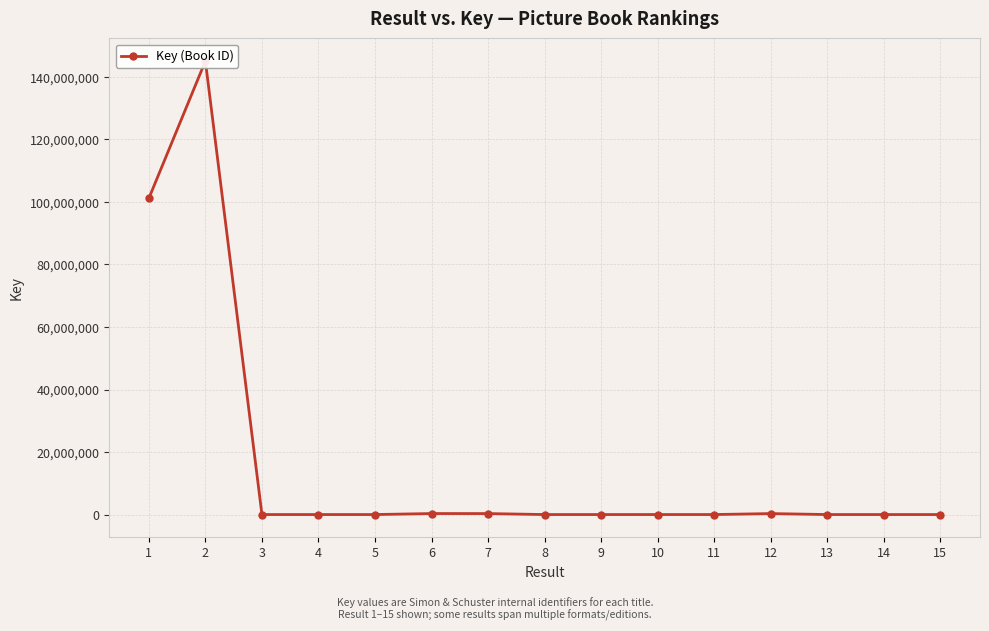

The value at 9 is 3750. True or false?

False